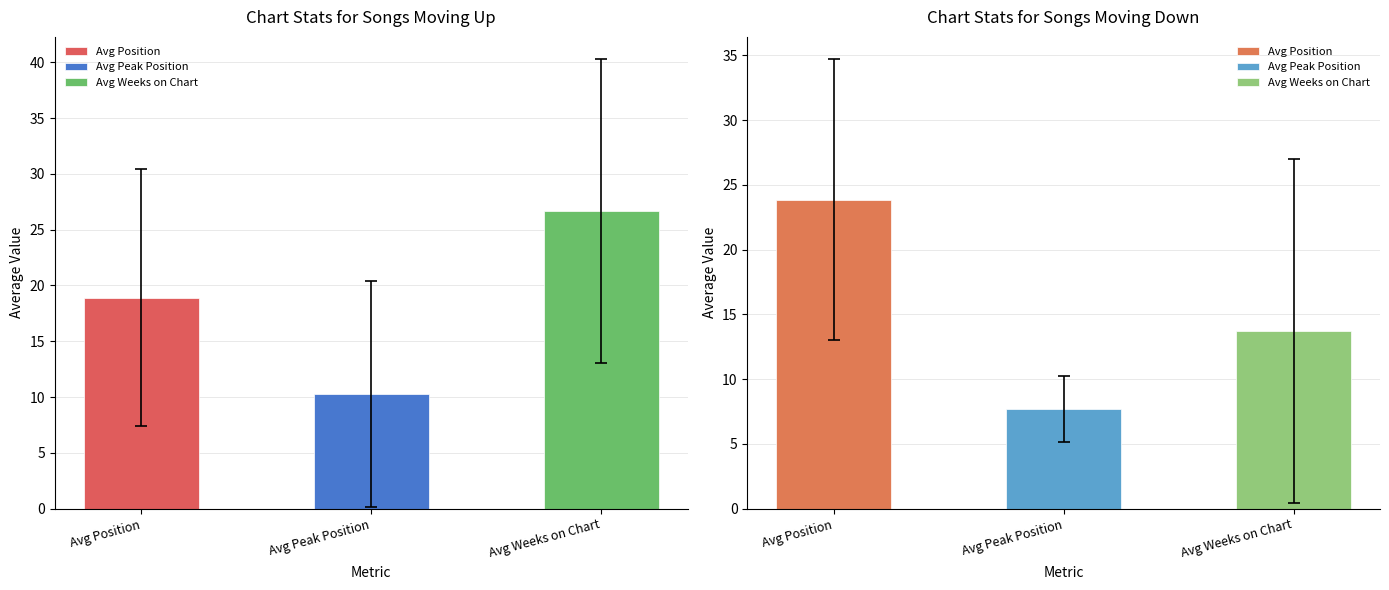

Count the number of categories in the chart.

3